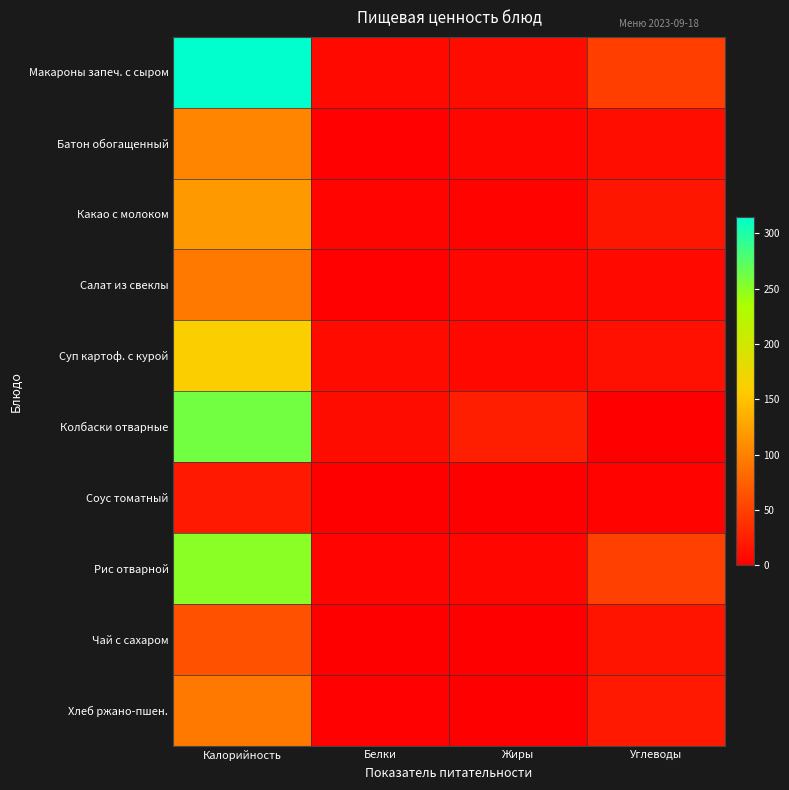

Between Калорийность and Углеводы, which series saw the biggest shift?

Макароны запеч. с сыром